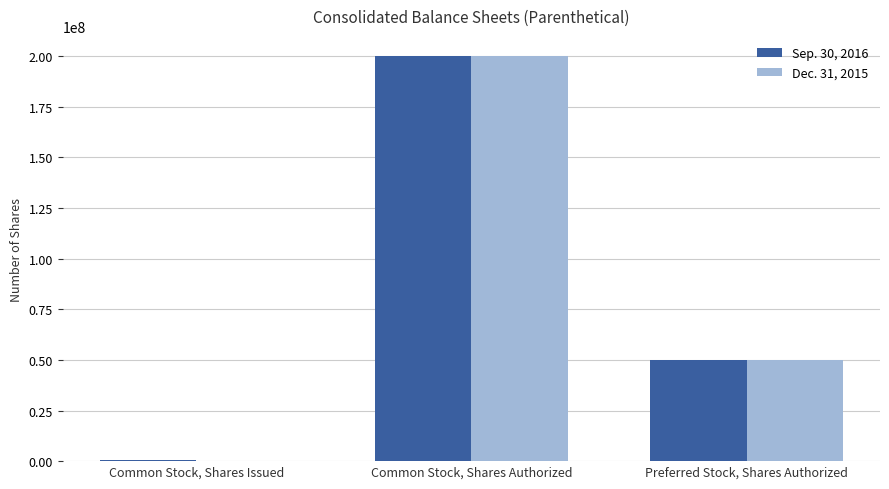

Does the chart contain stacked bars?

No